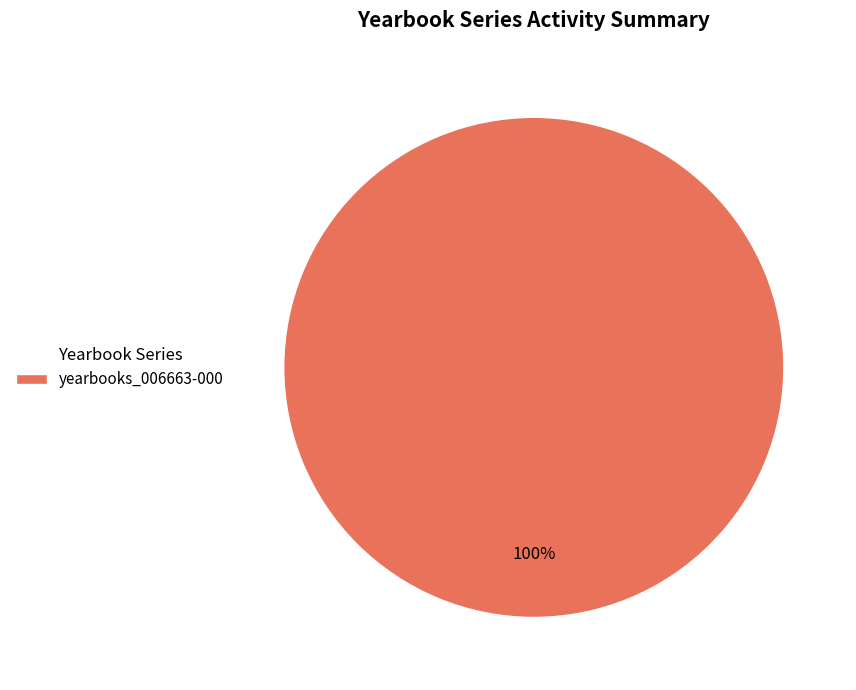

Which slice represents more than half of the pie?

yearbooks_006663-000